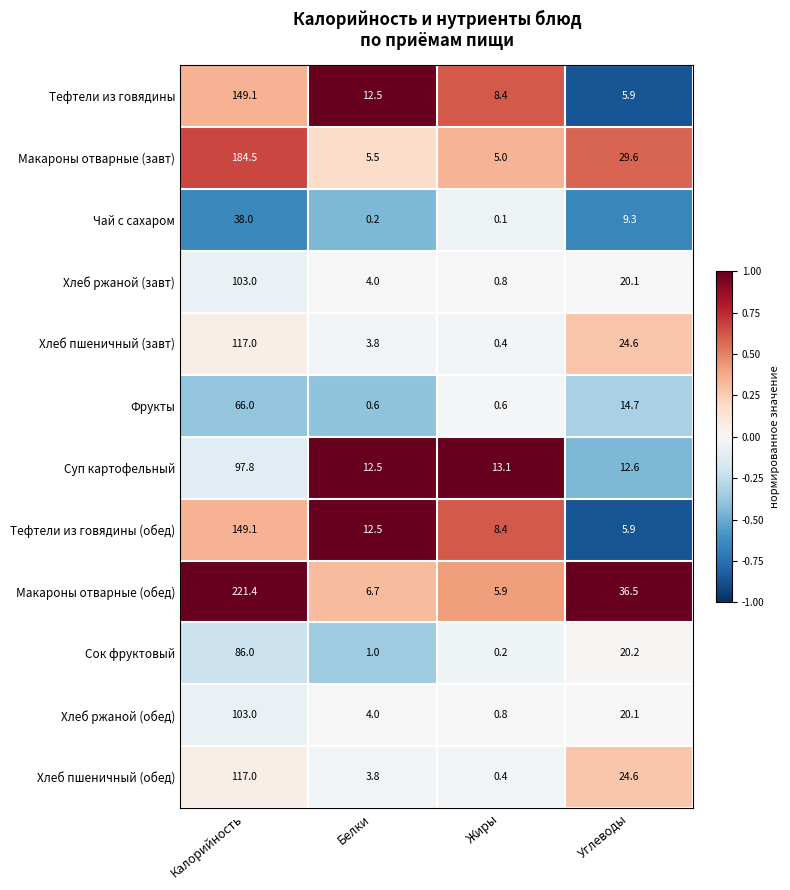

Where does the Макароны отварные (завт) series first go above 29?

Калорийность